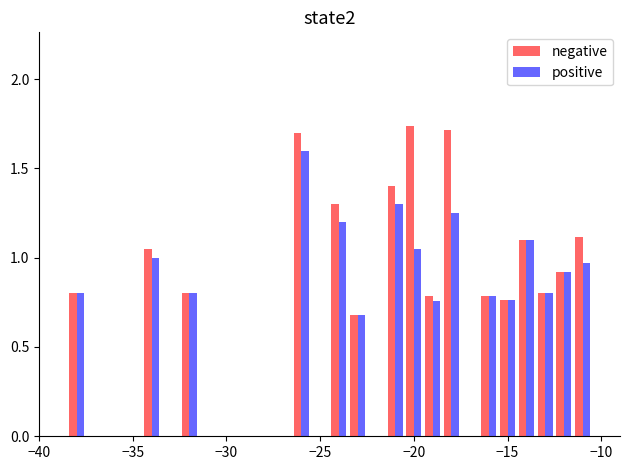

What is the minimum value for positive?

0.7